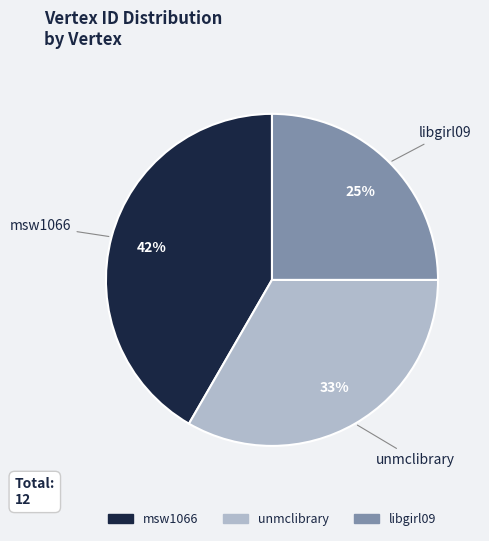

Rank the categories by value from lowest to highest.

libgirl09, unmclibrary, msw1066